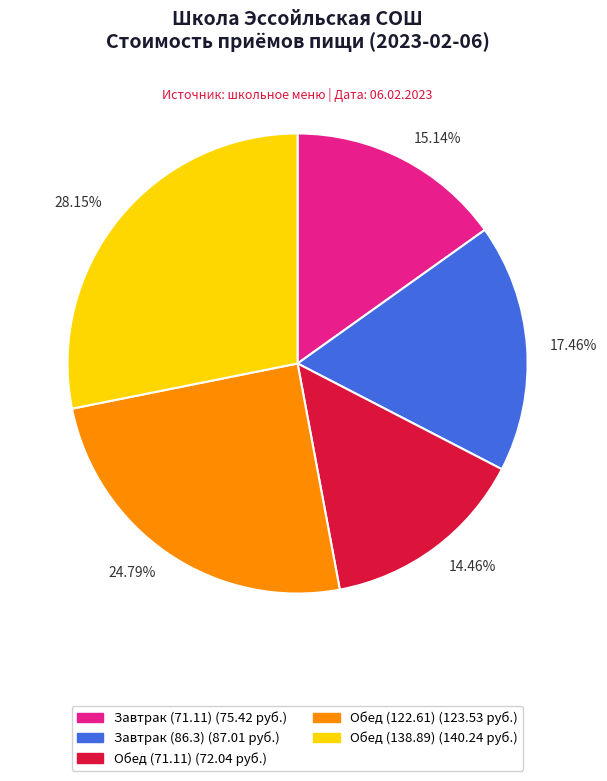

How many segments does this pie chart have?

5